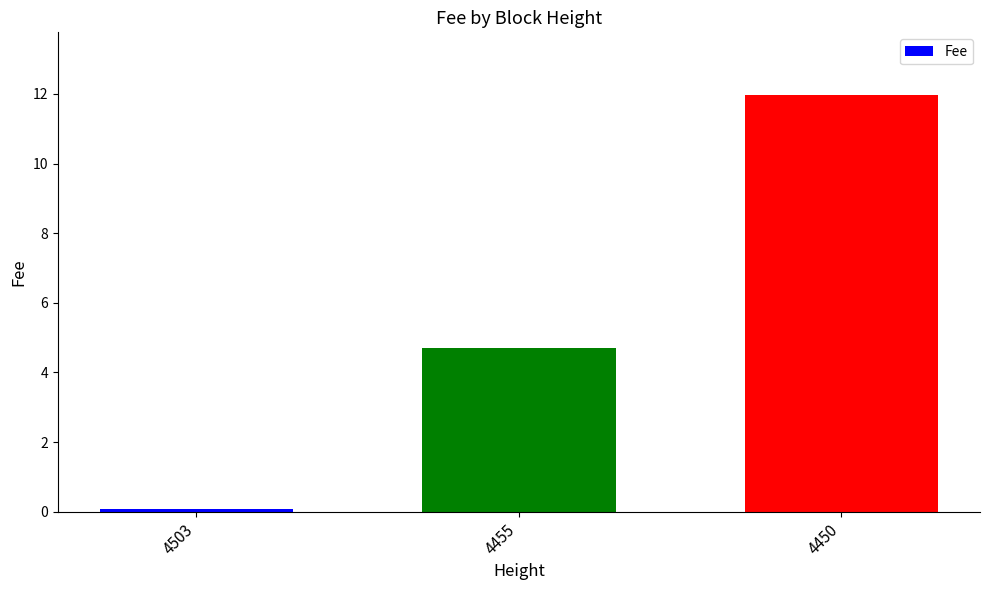

How many bars are there in total?

3